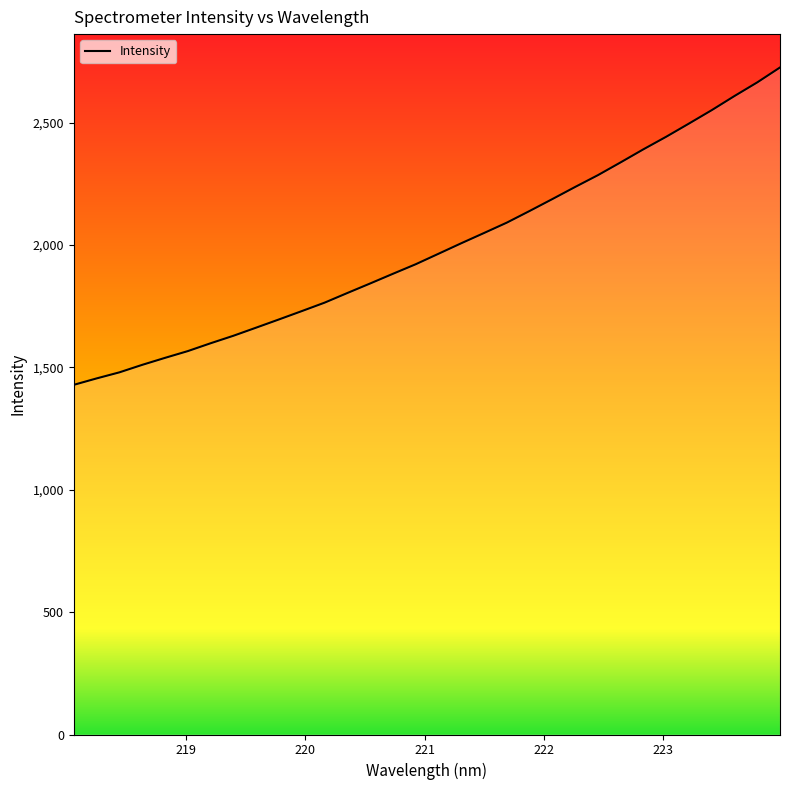

What is the difference between the maximum and minimum values?

1296.8